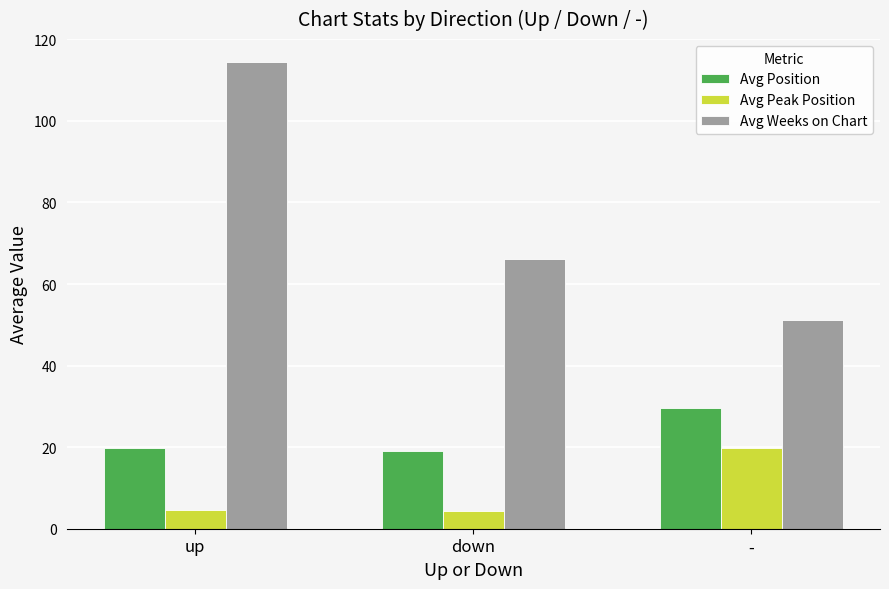

What is the sum of all Avg Weeks on Chart values?

231.6